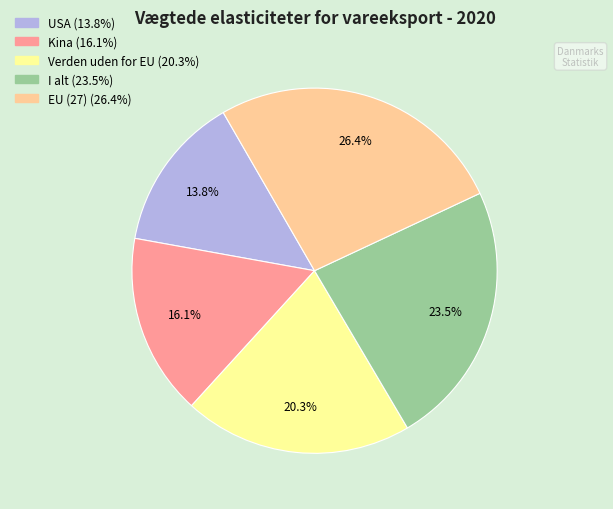

How many segments does this pie chart have?

5